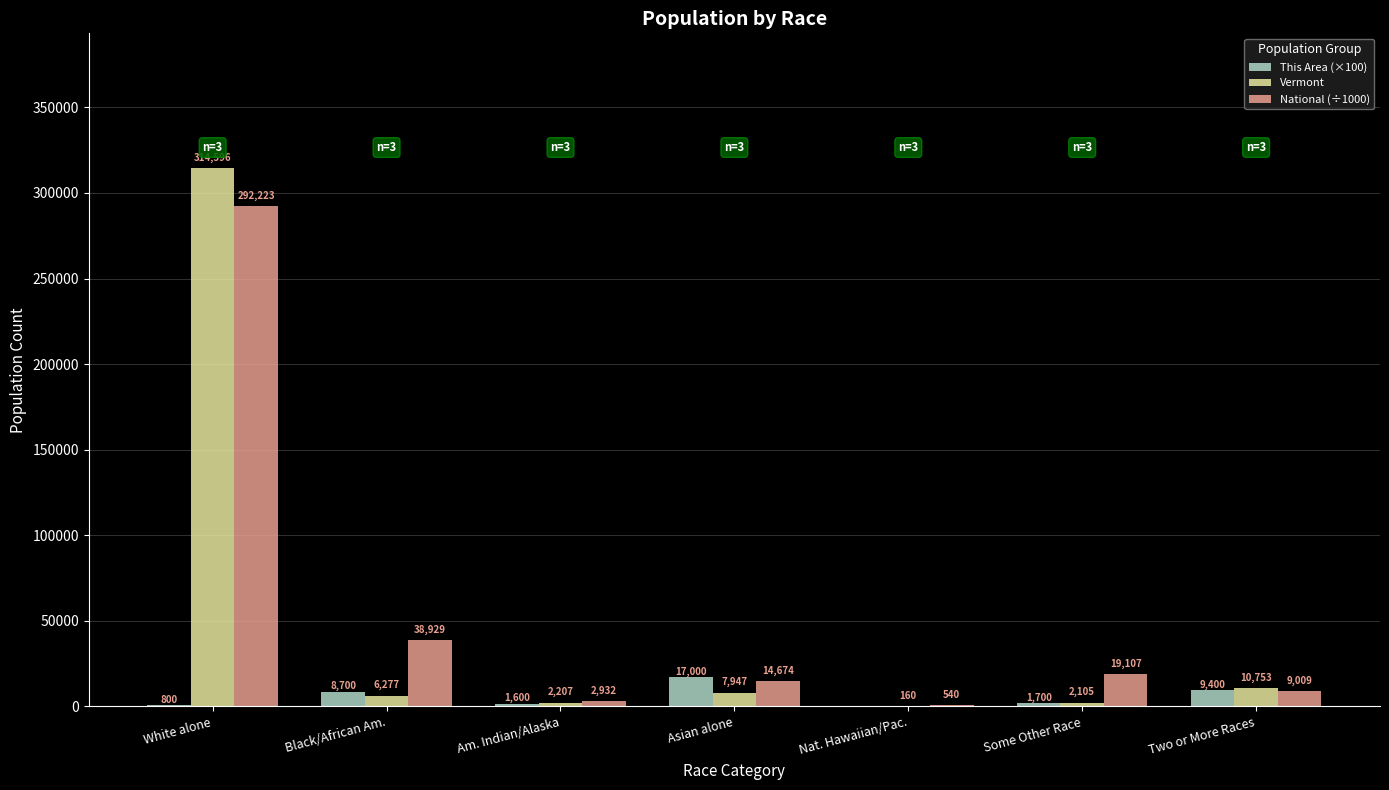

How many distinct data groups are displayed?

3